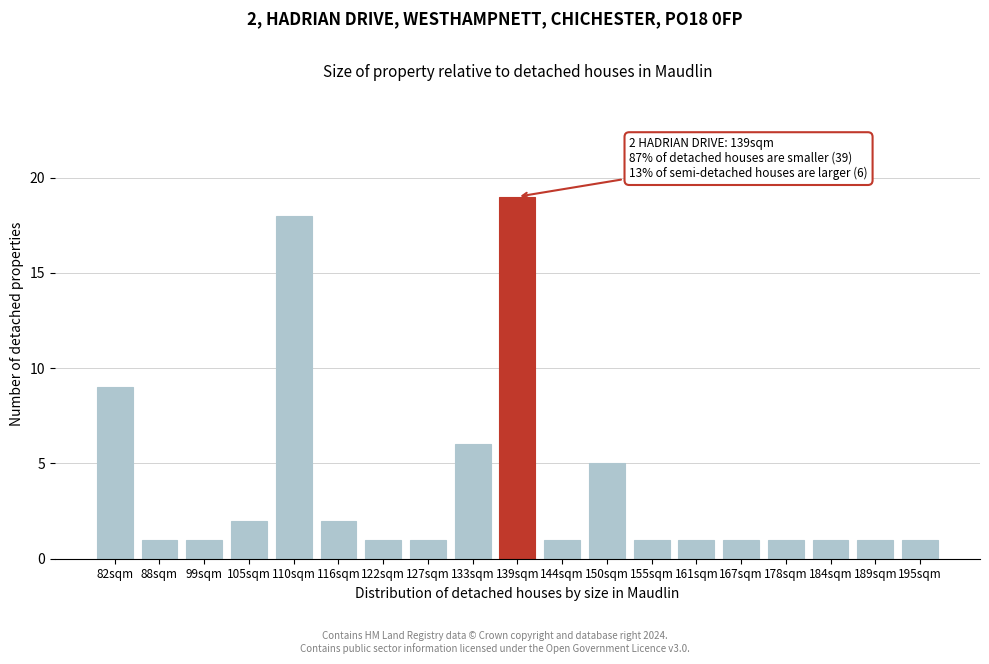

Reading left to right, what are all the values shown in this chart?

9	1	1	2	18	2	1	1	6	19	1	5	1	1	1	1	1	1	1